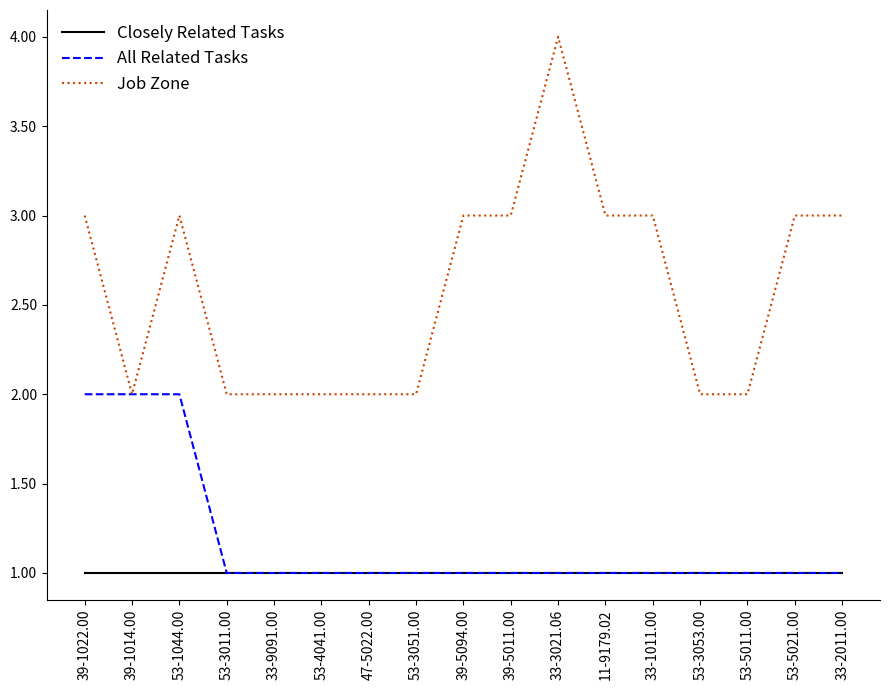

What is the total value across all series at 53-1044.00?

6